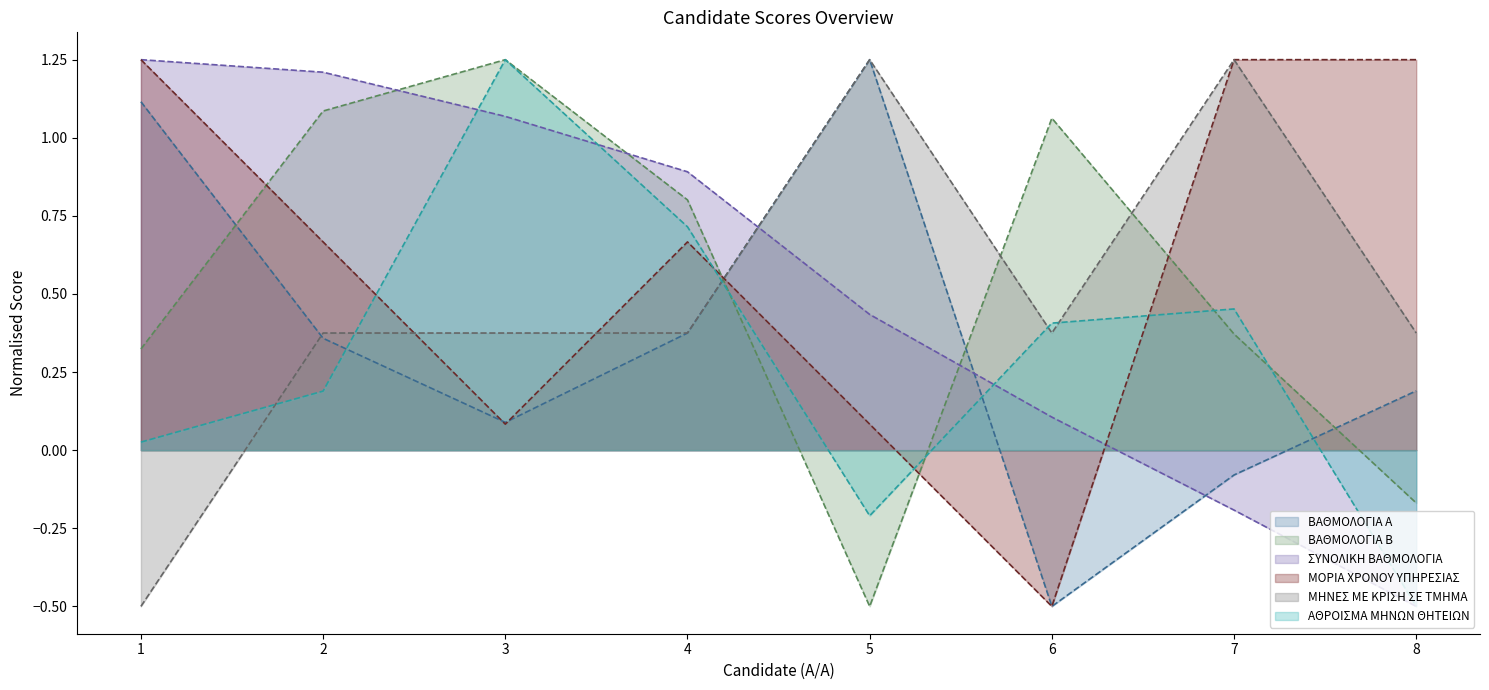

Reading right to left, extract all data points from this chart.

ΒΑΘΜΟΛΟΓΙΑ Α: 8=0.2	7=-0.1	6=-0.5	5=1.2	4=0.4	3=0.1	2=0.4	1=1.1
ΒΑΘΜΟΛΟΓΙΑ Β: 8=-0.2	7=0.4	6=1.1	5=-0.5	4=0.8	3=1.2	2=1.1	1=0.3
ΣΥΝΟΛΙΚΗ ΒΑΘΜΟΛΟΓΙΑ: 8=-0.5	7=-0.2	6=0.1	5=0.4	4=0.9	3=1.1	2=1.2	1=1.2
ΜΟΡΙΑ ΧΡΟΝΟΥ ΥΠΗΡΕΣΙΑΣ: 8=1.2	7=1.2	6=-0.5	5=0.1	4=0.7	3=0.1	2=0.7	1=1.2
ΜΗΝΕΣ ΜΕ ΚΡΙΣΗ ΣΕ ΤΜΗΜΑ: 8=0.4	7=1.2	6=0.4	5=1.2	4=0.4	3=0.4	2=0.4	1=-0.5
ΑΘΡΟΙΣΜΑ ΜΗΝΩΝ ΘΗΤΕΙΩΝ: 8=-0.5	7=0.5	6=0.4	5=-0.2	4=0.7	3=1.2	2=0.2	1=0.0